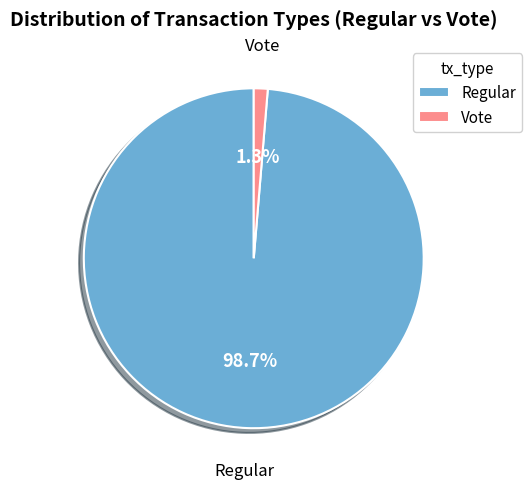

Which has a higher value, Regular or Vote?

Regular